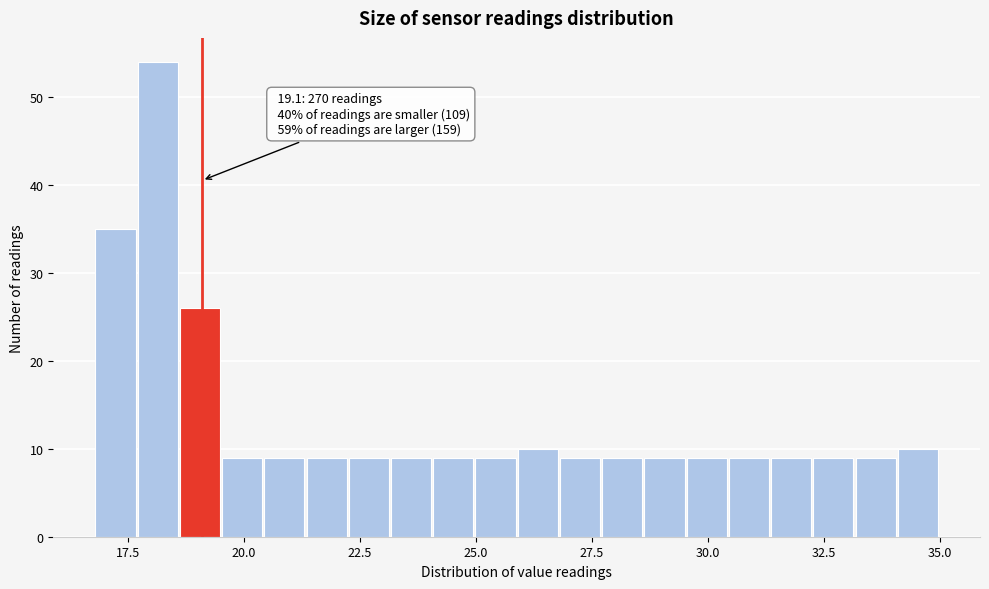

Around what value on the x-axis is the tallest bar? Give the approximate position of its centre, as read against the axis.

18.0